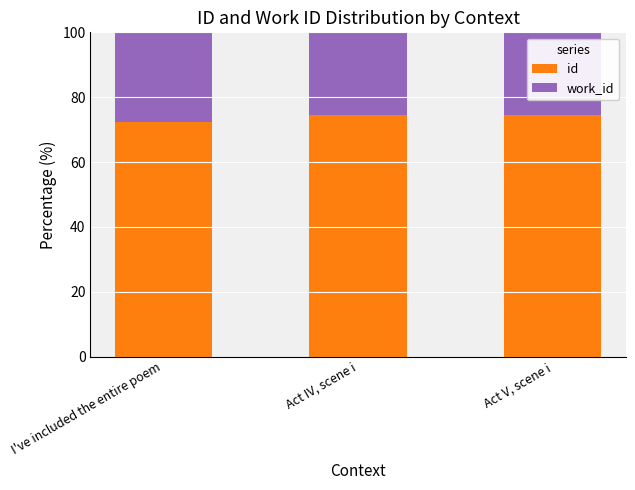

Are the bars grouped side by side (vs. stacked)?

No